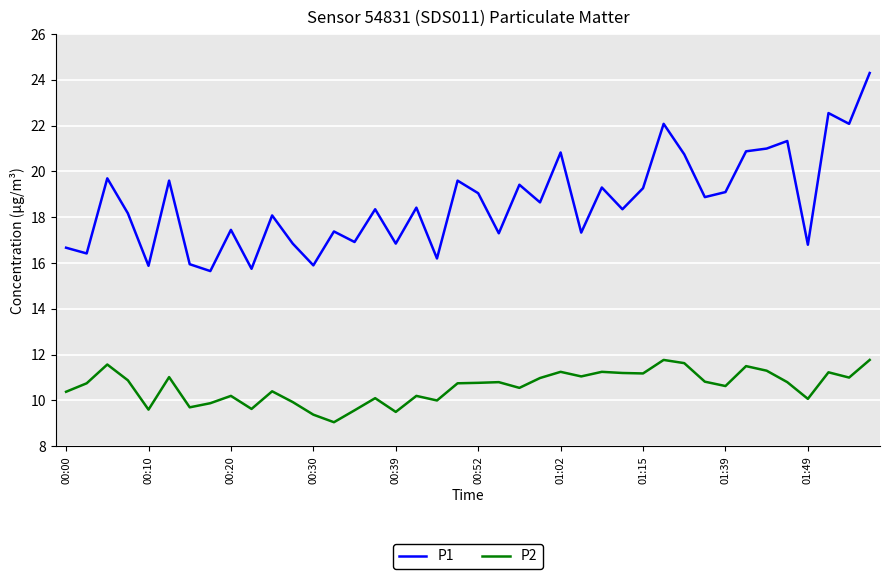

What are all the series names shown in the legend?

P1, P2